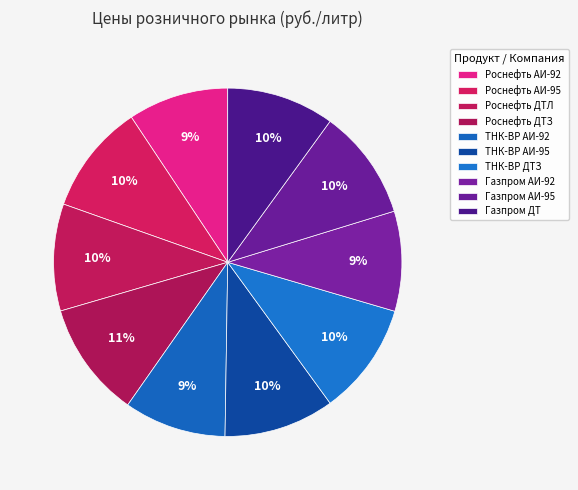

The Газпром АИ-92 slice represents 4% of the pie. True or false?

False